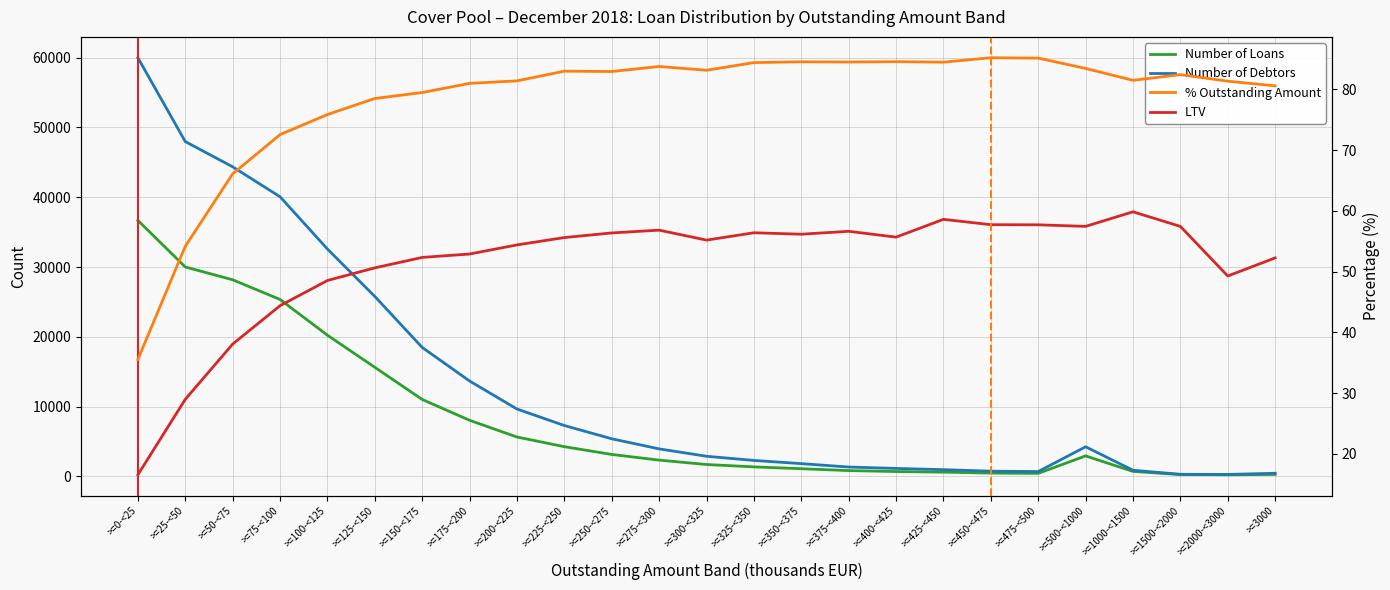

Reading left to right, extract all data points from this chart.

Number of Loans: >=0-<25=36678.0	>=25-<50=30007.0	>=50-<75=28174.0	>=75-<100=25352.0	>=100-<125=20232.0	>=125-<150=15635.0	>=150-<175=11028.0	>=175-<200=8043.0	>=200-<225=5648.0	>=225-<250=4264.0	>=250-<275=3152.0	>=275-<300=2339.0	>=300-<325=1710.0	>=325-<350=1371.0	>=350-<375=1108.0	>=375-<400=837.0	>=400-<425=704.0	>=425-<450=616.0	>=450-<475=480.0	>=475-<500=441.0	>=500-<1000=2943.0	>=1000-<1500=720.0	>=1500-<2000=271.0	>=2000-<3000=241.0	>=3000=290.0
Number of Debtors: >=0-<25=59979.0	>=25-<50=47970.0	>=50-<75=44356.0	>=75-<100=40066.0	>=100-<125=32579.0	>=125-<150=25784.0	>=150-<175=18480.0	>=175-<200=13673.0	>=200-<225=9660.0	>=225-<250=7296.0	>=250-<275=5395.0	>=275-<300=3950.0	>=300-<325=2891.0	>=325-<350=2294.0	>=350-<375=1837.0	>=375-<400=1349.0	>=400-<425=1147.0	>=425-<450=975.0	>=450-<475=755.0	>=475-<500=701.0	>=500-<1000=4251.0	>=1000-<1500=889.0	>=1500-<2000=309.0	>=2000-<3000=291.0	>=3000=455.0
% Outstanding Amount: >=0-<25=35.5	>=25-<50=54.2	>=50-<75=66.1	>=75-<100=72.5	>=100-<125=75.9	>=125-<150=78.5	>=150-<175=79.5	>=175-<200=81.0	>=200-<225=81.4	>=225-<250=83.0	>=250-<275=82.9	>=275-<300=83.8	>=300-<325=83.2	>=325-<350=84.4	>=350-<375=84.5	>=375-<400=84.5	>=400-<425=84.6	>=425-<450=84.5	>=450-<475=85.2	>=475-<500=85.2	>=500-<1000=83.5	>=1000-<1500=81.5	>=1500-<2000=82.4	>=2000-<3000=81.3	>=3000=80.6
LTV: >=0-<25=16.5	>=25-<50=29.0	>=50-<75=38.1	>=75-<100=44.4	>=100-<125=48.5	>=125-<150=50.6	>=150-<175=52.3	>=175-<200=52.9	>=200-<225=54.4	>=225-<250=55.6	>=250-<275=56.4	>=275-<300=56.8	>=300-<325=55.2	>=325-<350=56.4	>=350-<375=56.1	>=375-<400=56.6	>=400-<425=55.7	>=425-<450=58.6	>=450-<475=57.7	>=475-<500=57.7	>=500-<1000=57.4	>=1000-<1500=59.8	>=1500-<2000=57.4	>=2000-<3000=49.3	>=3000=52.2